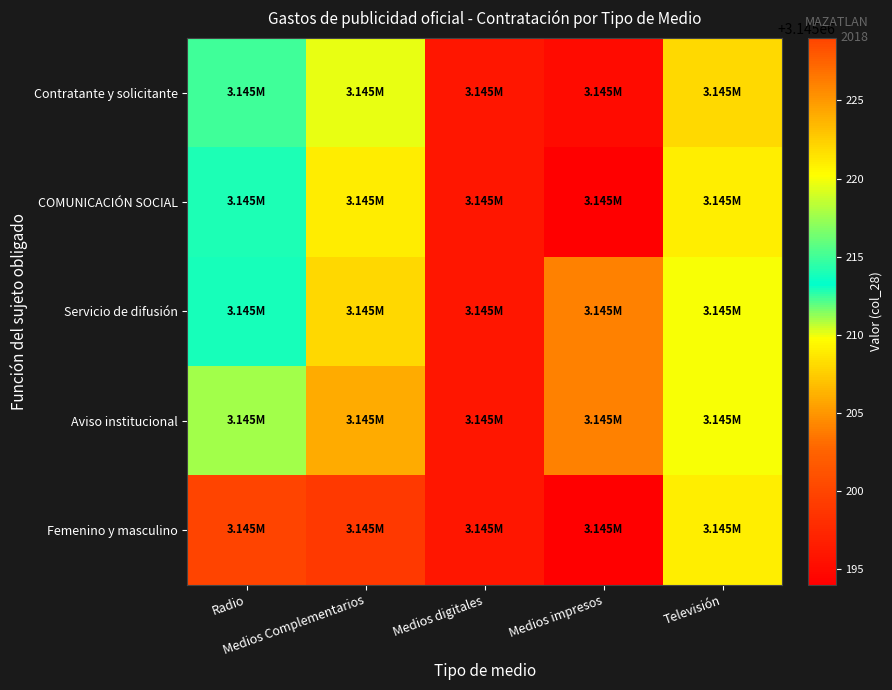

Which series has the largest total across all categories?

Servicio de difusión